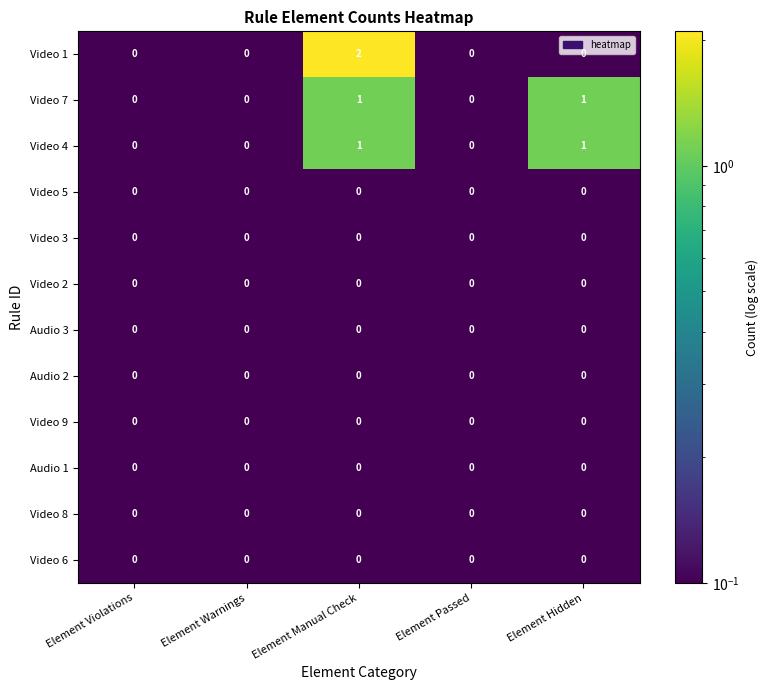

What is the total value across all series at Element Manual Check?

4